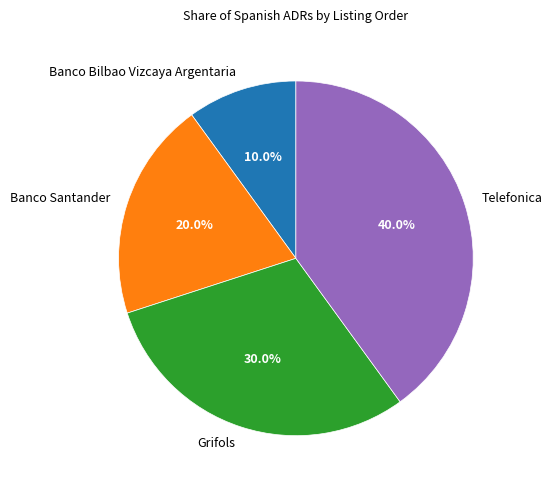

Does Banco Santander represent more than half of the total?

No